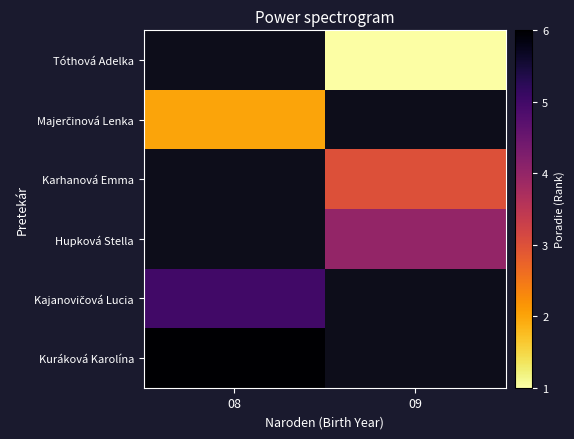

True or false: Tóthová Adelka has a value of 1.0 at 09.

True